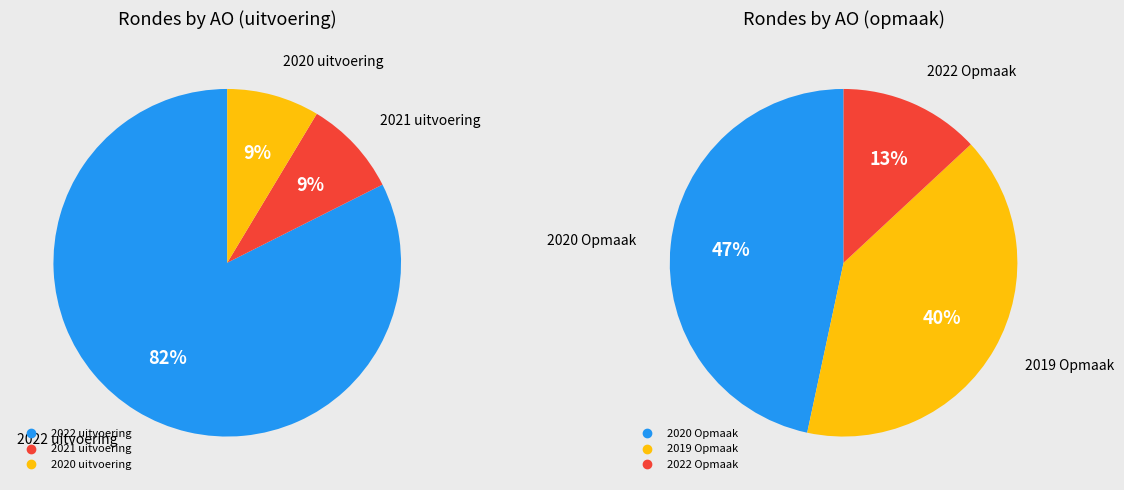

What is the majority slice?

2022 uitvoering